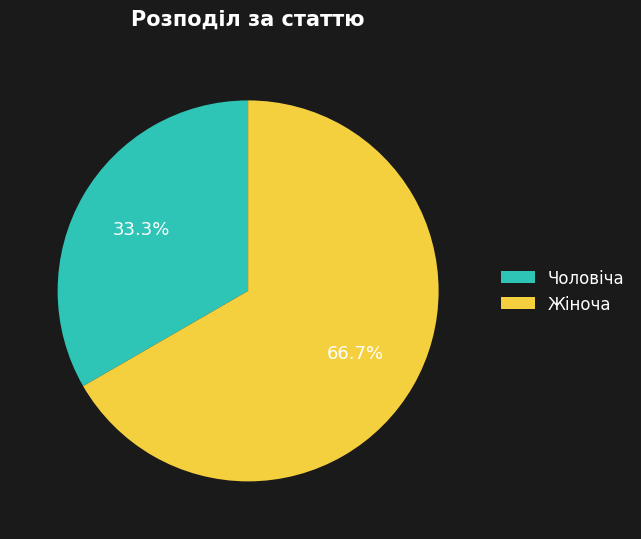

To the nearest percent, what is the average slice percentage?

50%